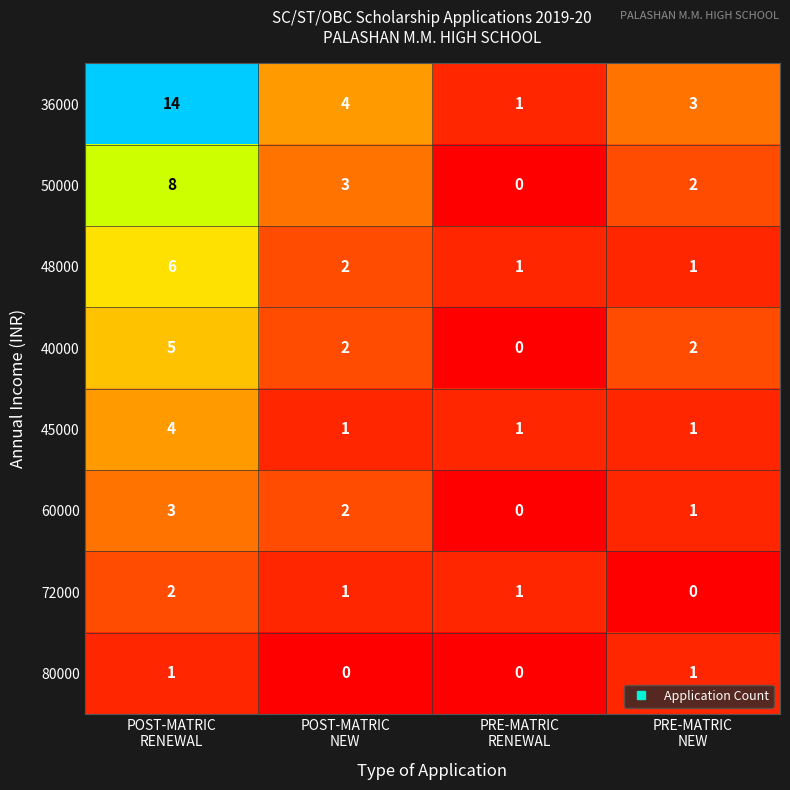

At which category is the sum across all series the highest?

POST-MATRIC
RENEWAL